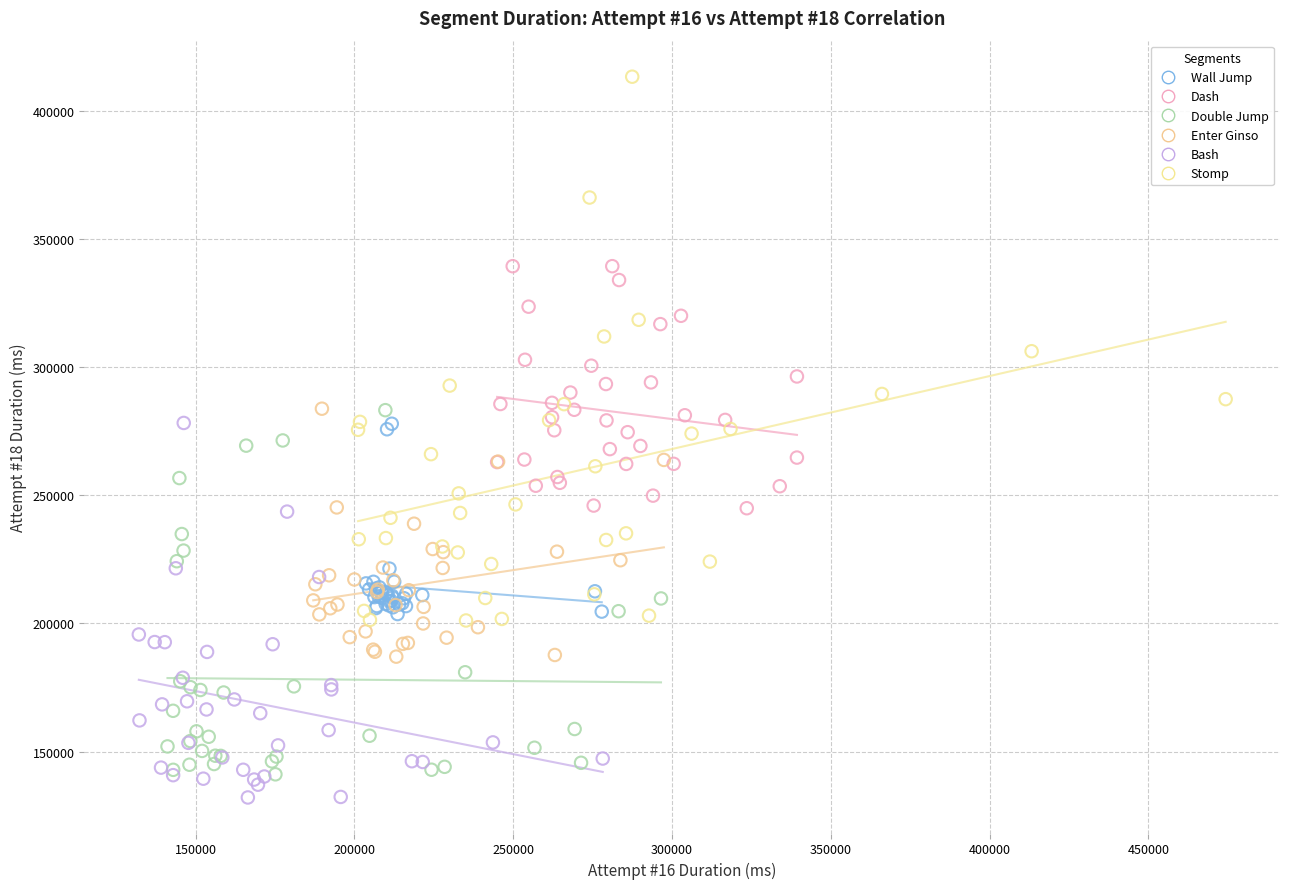

What are all the series names shown in the legend?

Wall Jump, Dash, Double Jump, Enter Ginso, Bash, Stomp